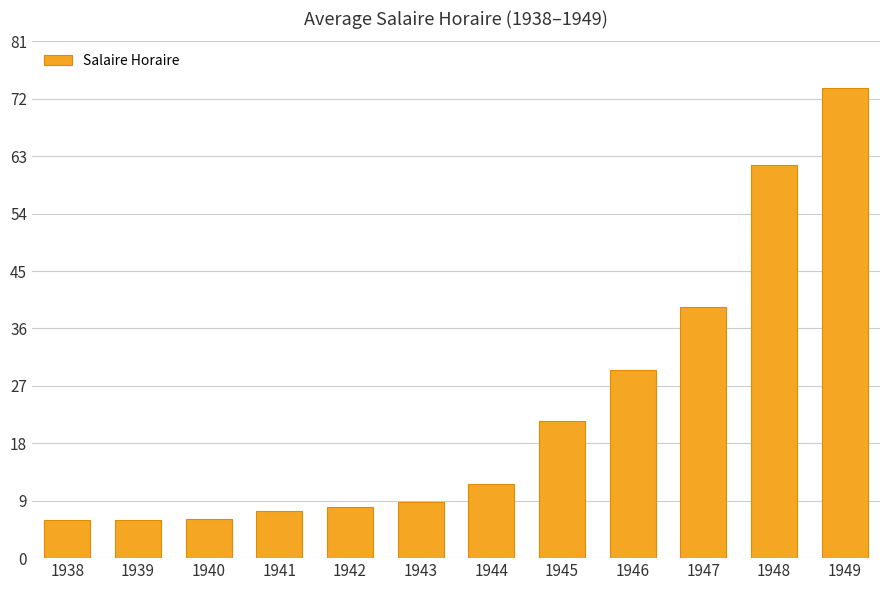

What is the value of the 12th bar from the left?

73.7